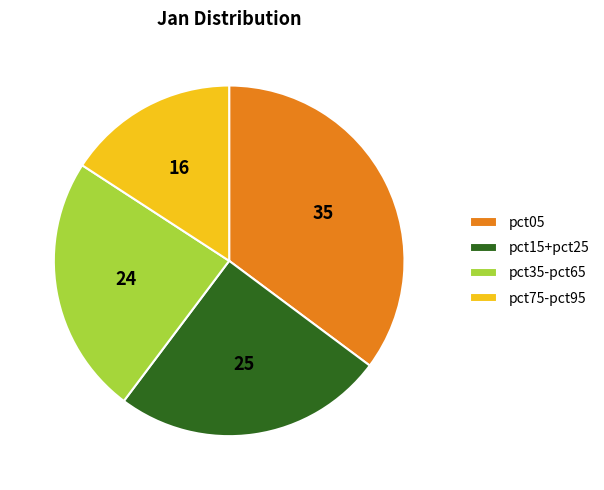

Combined, do pct75-pct95 and pct05 account for over 50%?

Yes